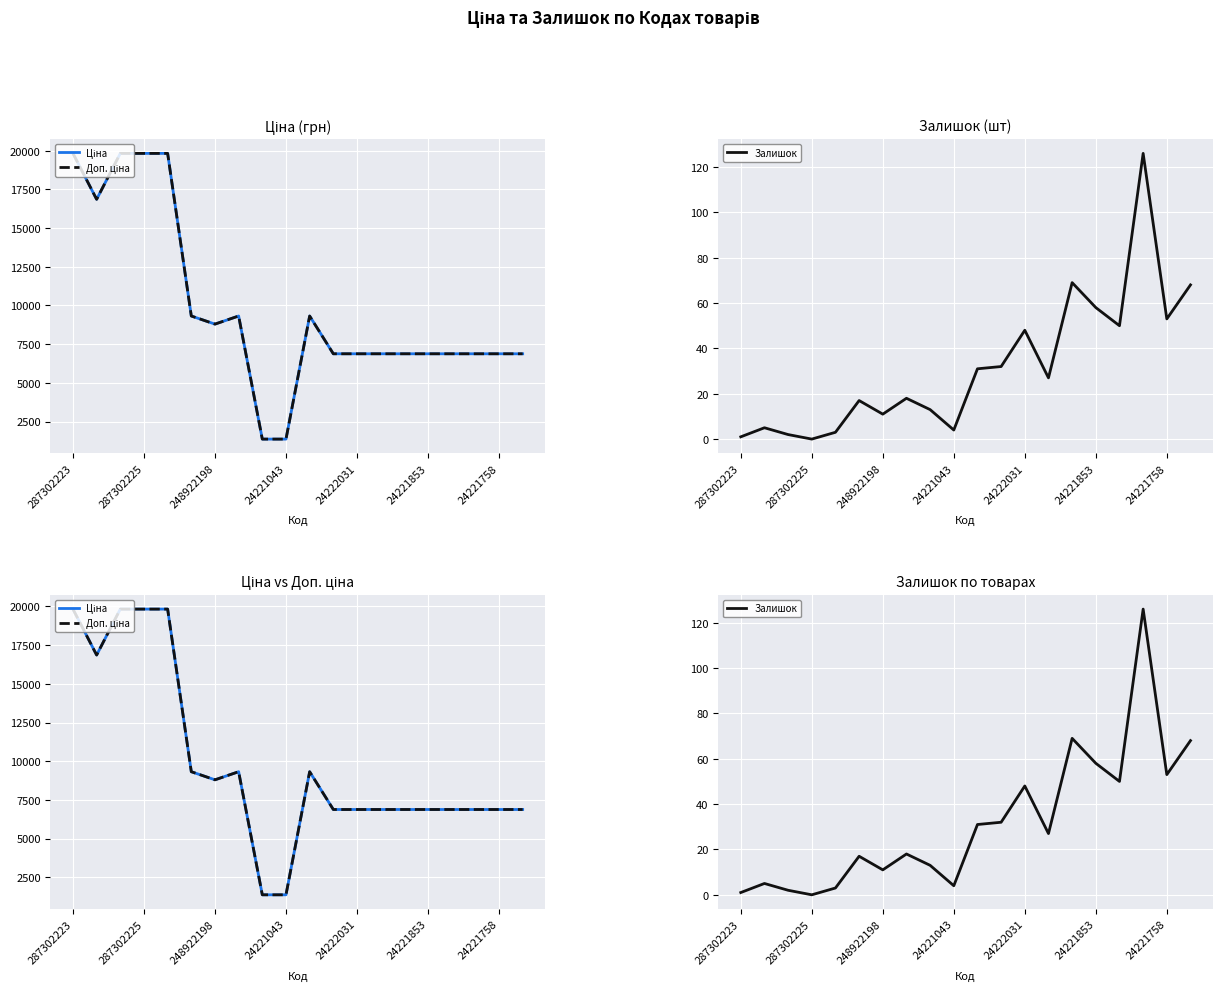

Rank the series by their maximum value, from highest to lowest.

Ціна, Доп. ціна, Залишок